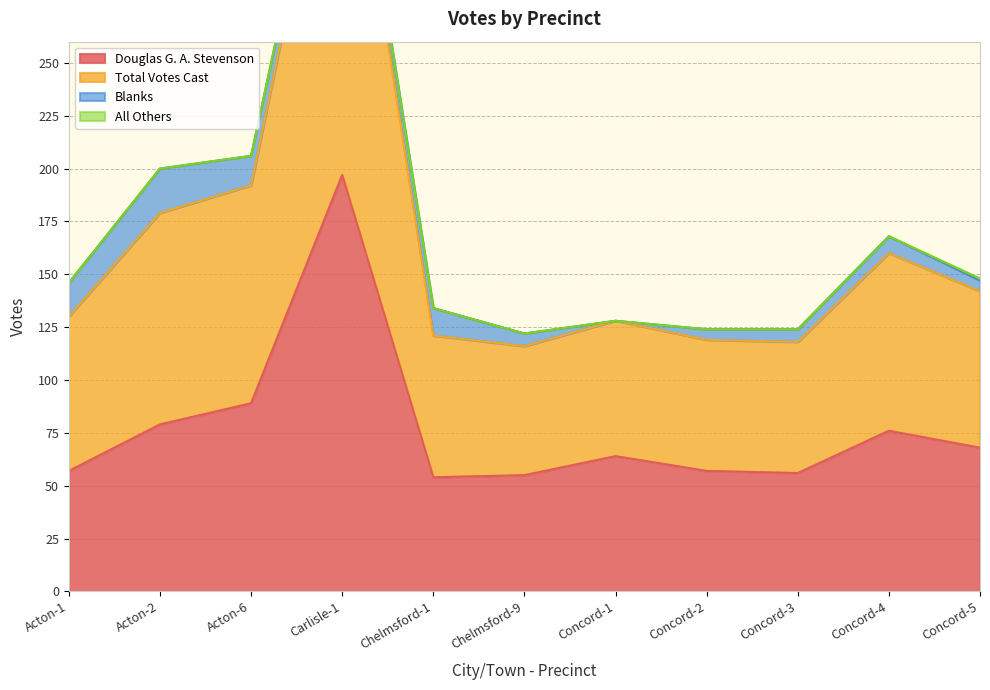

The value of Douglas G. A. Stevenson at Concord-2 is 38. True or false?

False